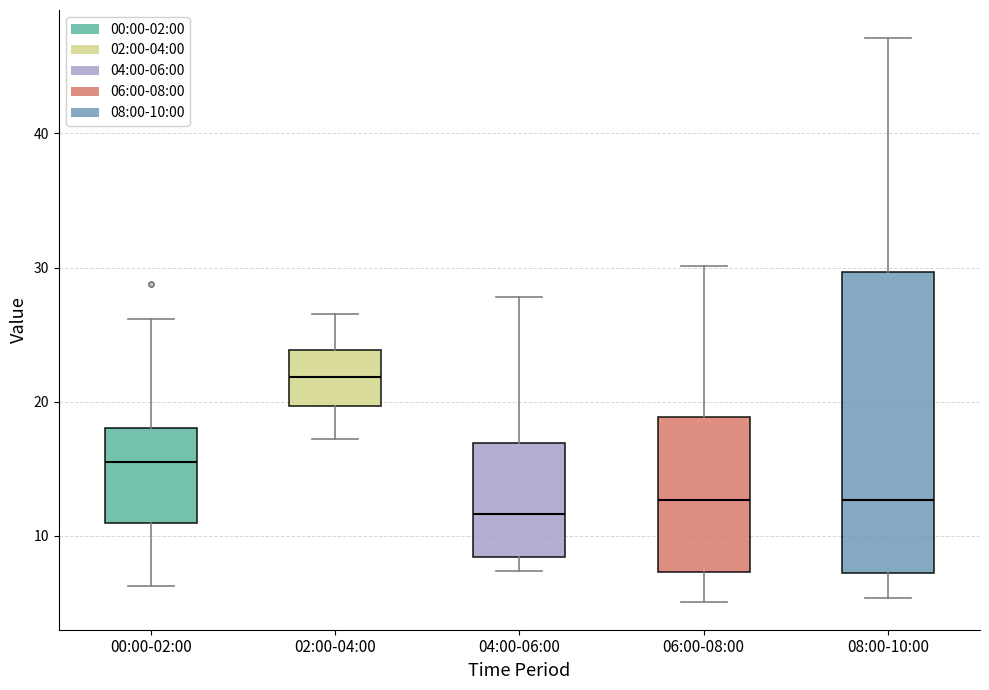

Reading left to right, read every box against the y-axis: the position of its median line, the range the box covers, and the ends of its whiskers. The values are not printed on the chart, so give them approximately, as read against the axis.

00:00-02:00: median 16, box 11 to 18, whiskers 6 to 26
02:00-04:00: median 22, box 20 to 24, whiskers 17 to 27
04:00-06:00: median 12, box 8 to 17, whiskers 7 to 28
06:00-08:00: median 13, box 7 to 19, whiskers 5 to 30
08:00-10:00: median 13, box 7 to 30, whiskers 5 to 47